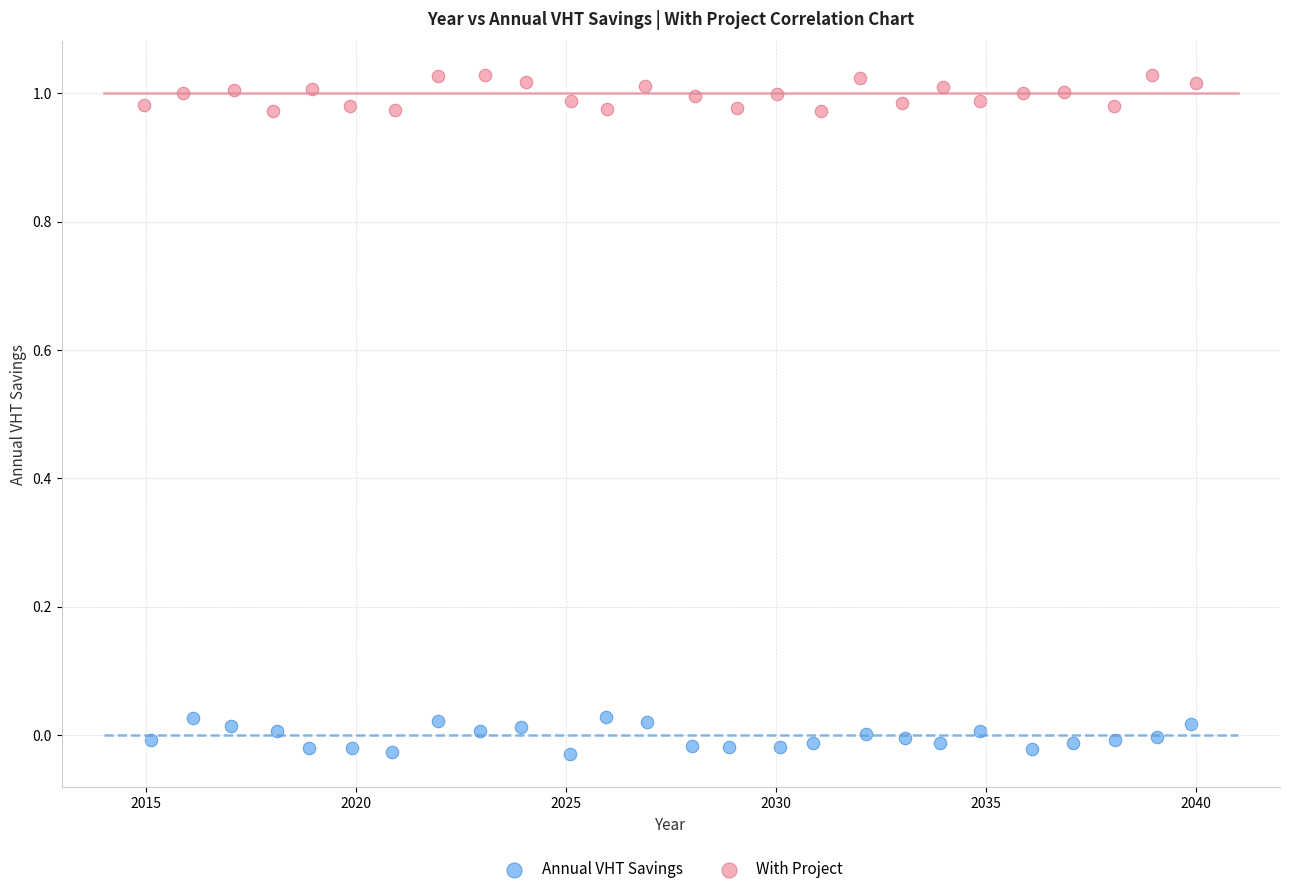

Which series contains the lowest Y value?

Annual VHT Savings